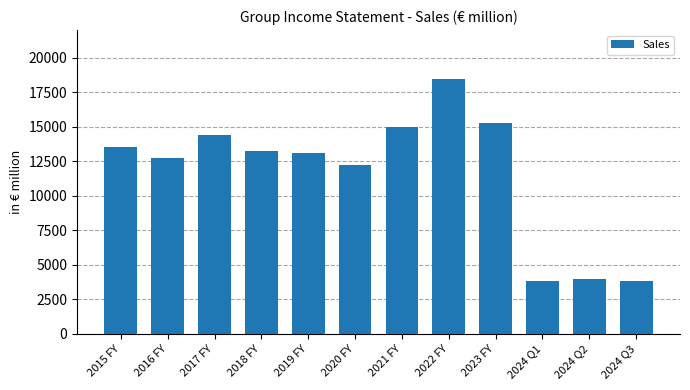

What is the minimum value shown in the chart?

3795.8